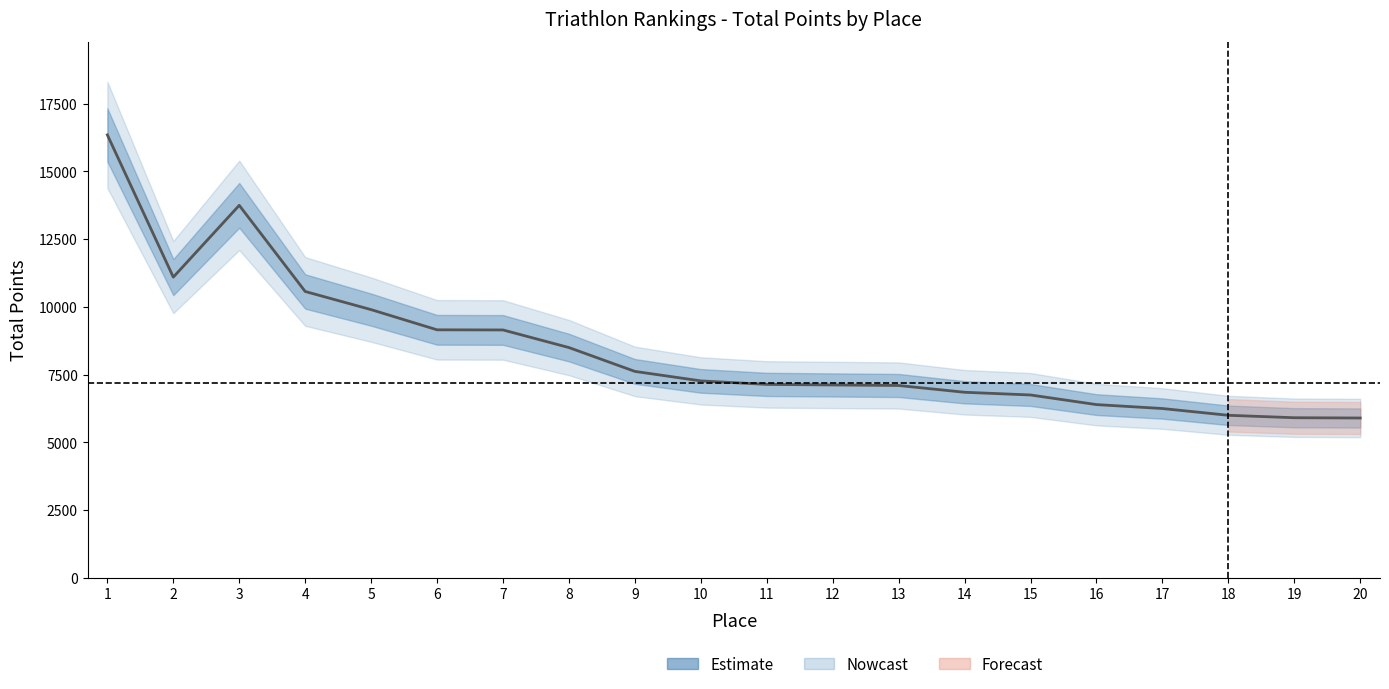

What is the average value?

8439